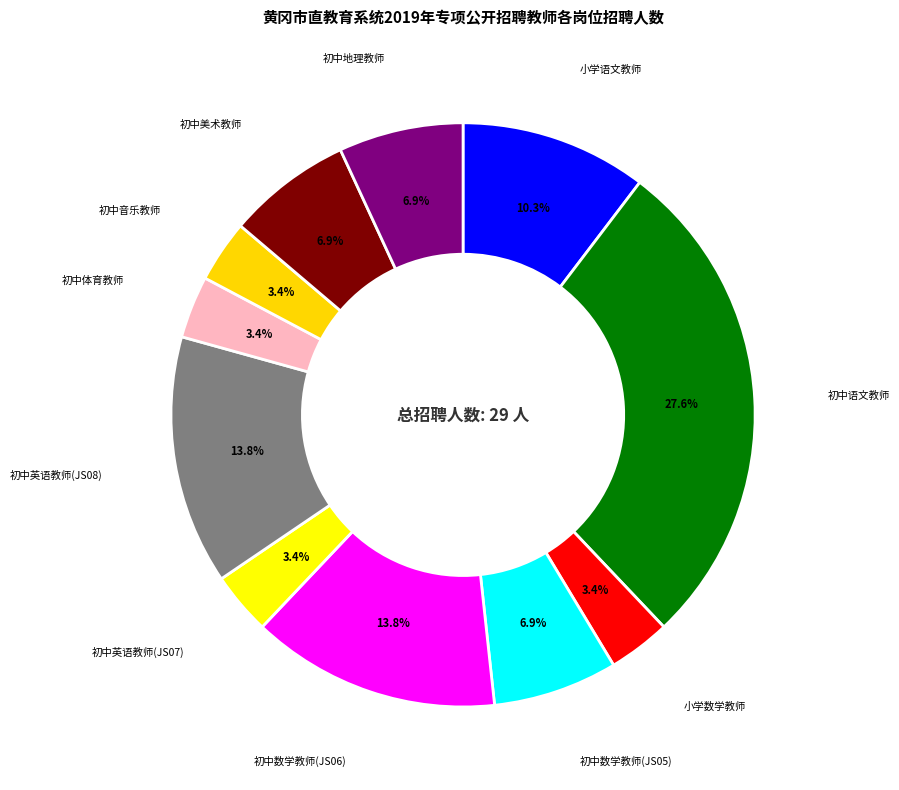

The 小学语文教师 slice represents 10% of the pie. True or false?

True